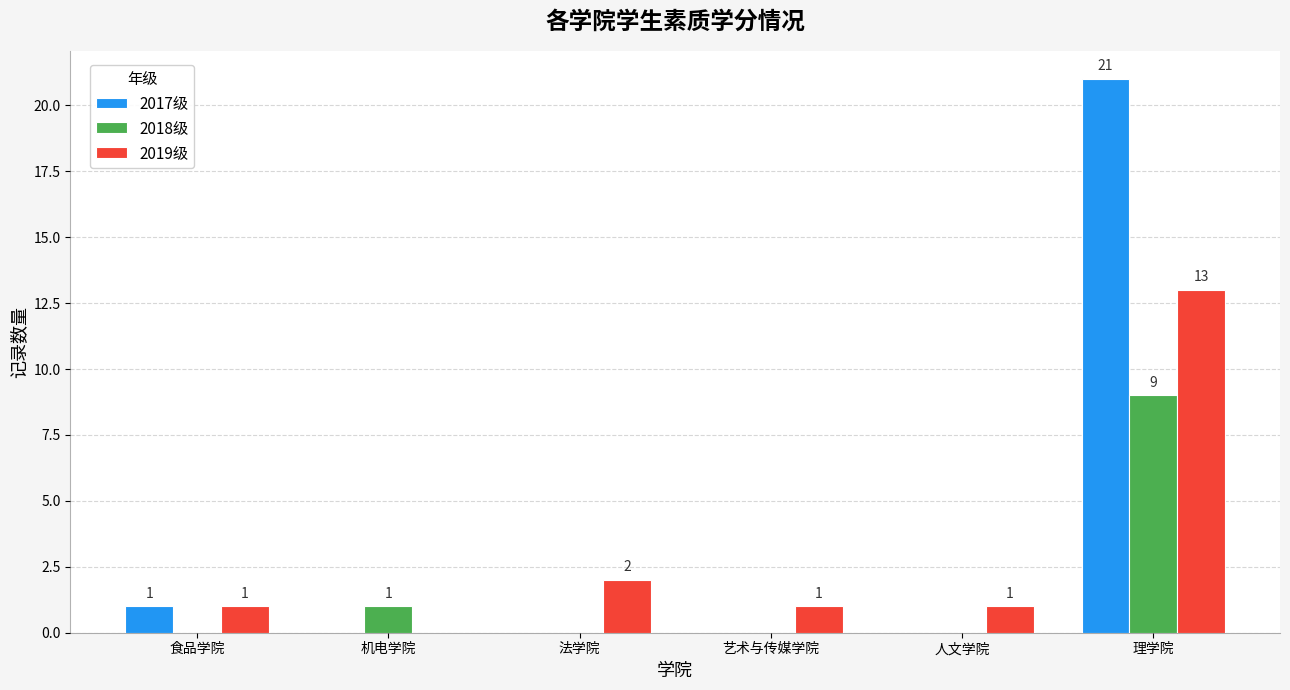

Between 食品学院 and 艺术与传媒学院, which series saw the biggest shift?

2017级